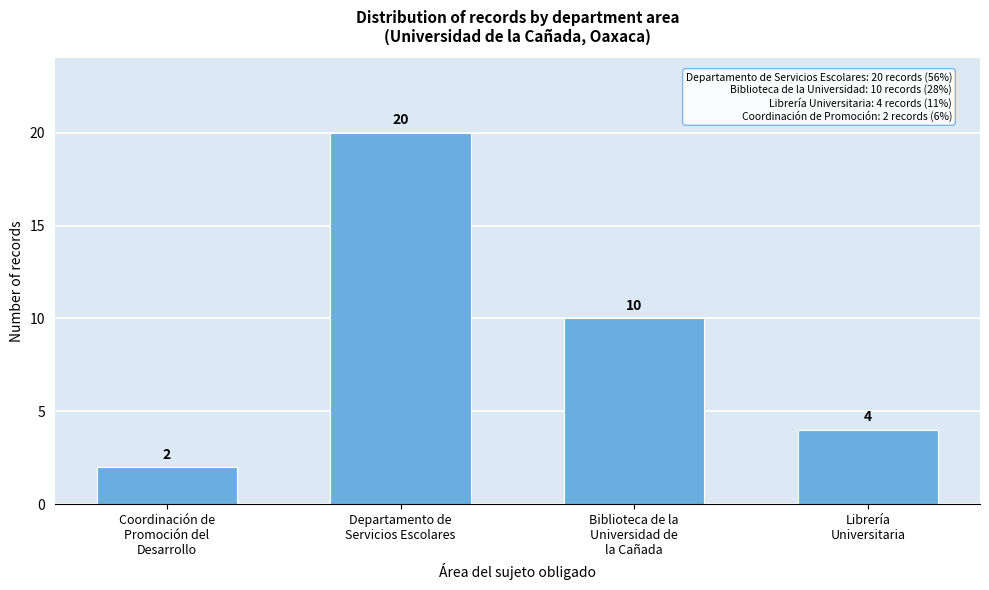

Reading right to left, list all the values displayed in this chart.

4	10	20	2